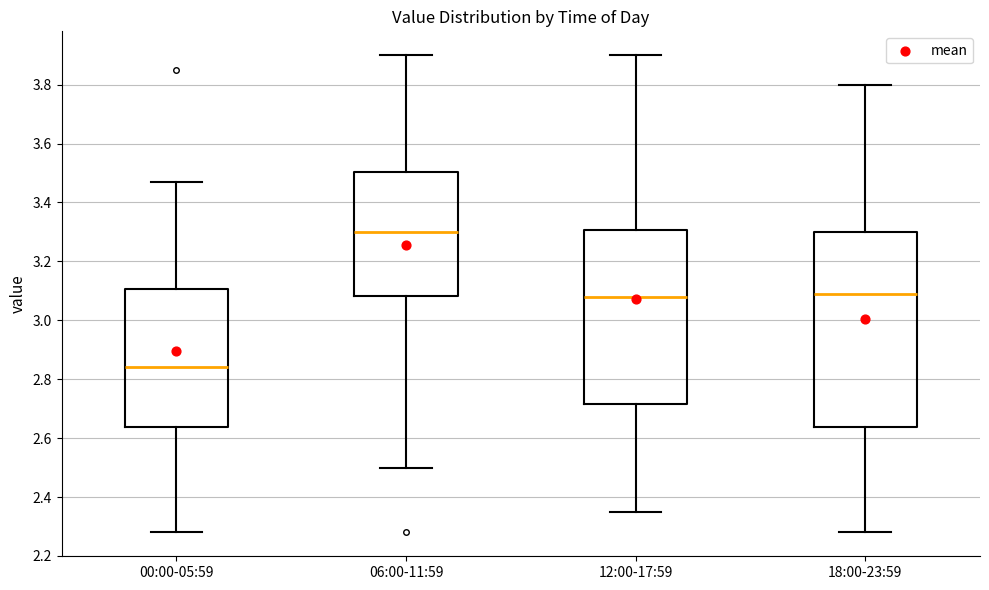

Reading left to right, transcribe this box plot: for each box, give where its median line is, the range the box spans, and where its two whiskers end, as read against the y-axis. The values are not printed on the chart, so give them approximately, as read against the axis.

00:00-05:59: median 2.84, box 2.64 to 3.10, whiskers 2.28 to 3.48
06:00-11:59: median 3.30, box 3.08 to 3.50, whiskers 2.50 to 3.90
12:00-17:59: median 3.08, box 2.72 to 3.30, whiskers 2.36 to 3.90
18:00-23:59: median 3.10, box 2.64 to 3.30, whiskers 2.28 to 3.80